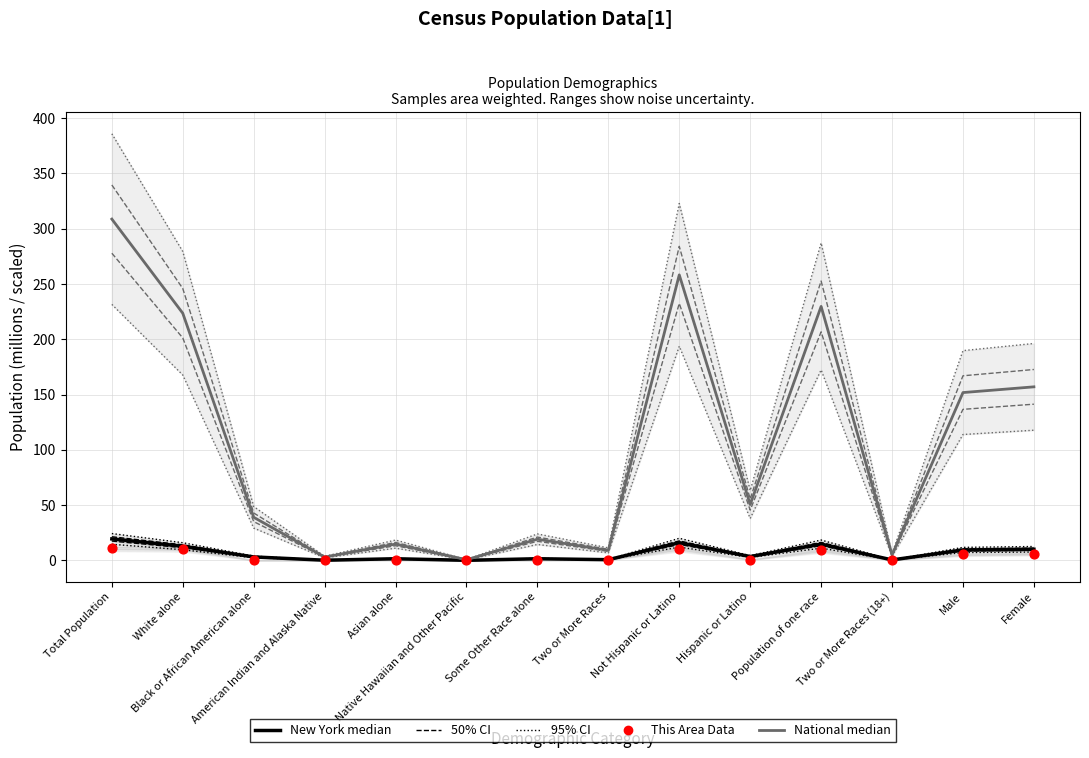

Which series reaches the maximum Y coordinate?

National (median)